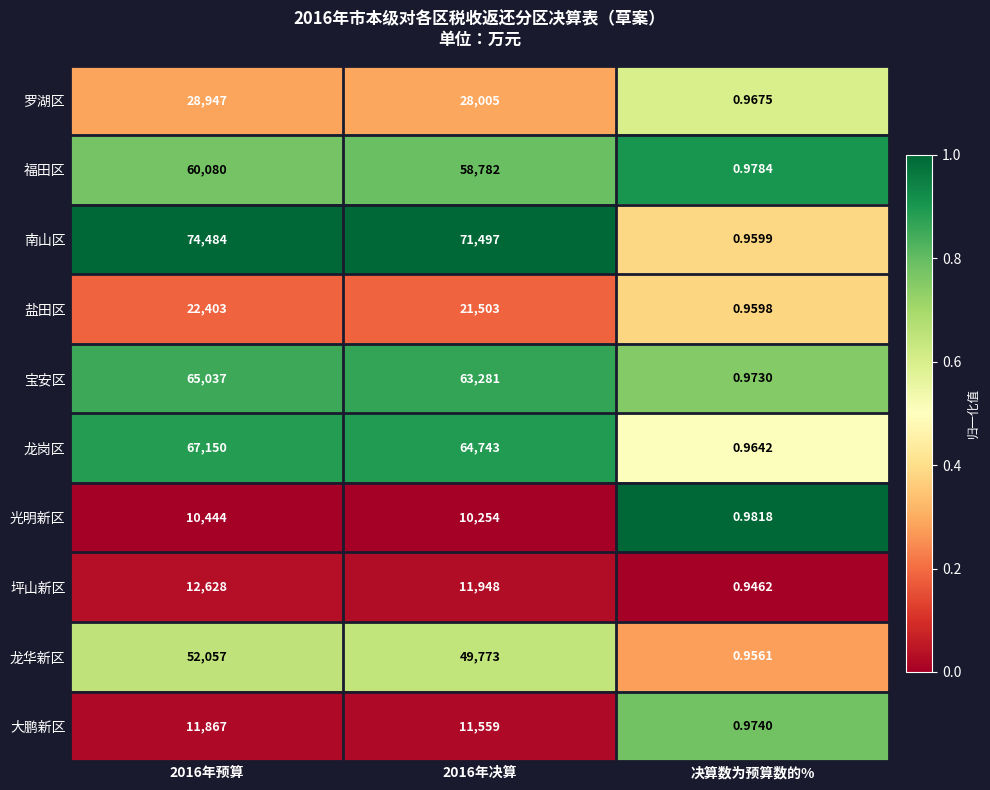

Between 2016年预算 and 2016年决算, which series saw the biggest shift?

南山区